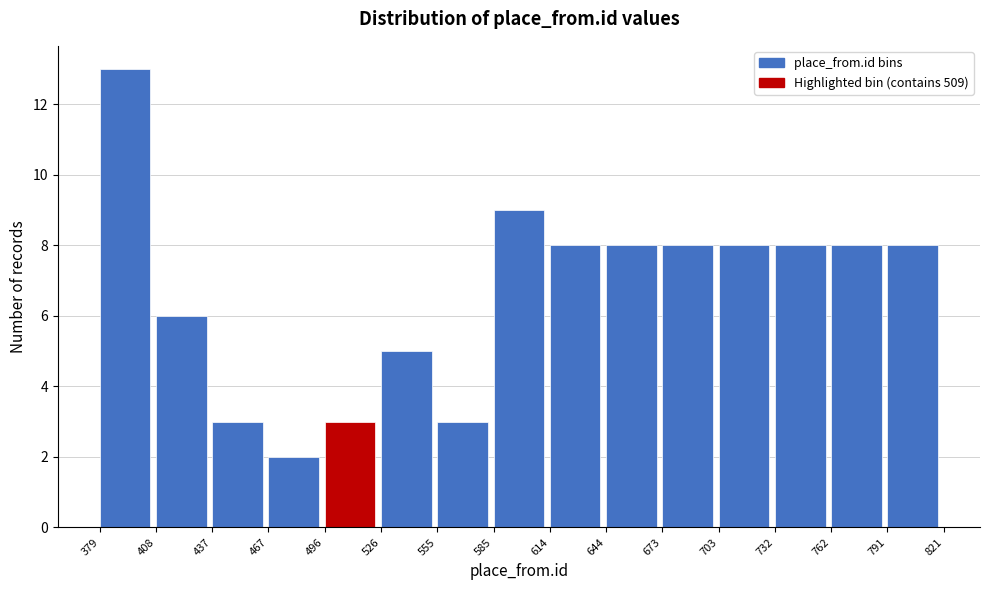

Reading left to right, list every bar in this chart as the range it spans on the x-axis followed by its height. The values are not printed on the chart, so give them approximately, as read against the axis.

379 to 408: 13
408 to 437: 6
437 to 467: 3
467 to 496: 2
496 to 526: 3
526 to 555: 5
555 to 585: 3
585 to 614: 9
614 to 644: 8
644 to 673: 8
673 to 703: 8
703 to 732: 8
732 to 762: 8
762 to 791: 8
791 to 821: 8